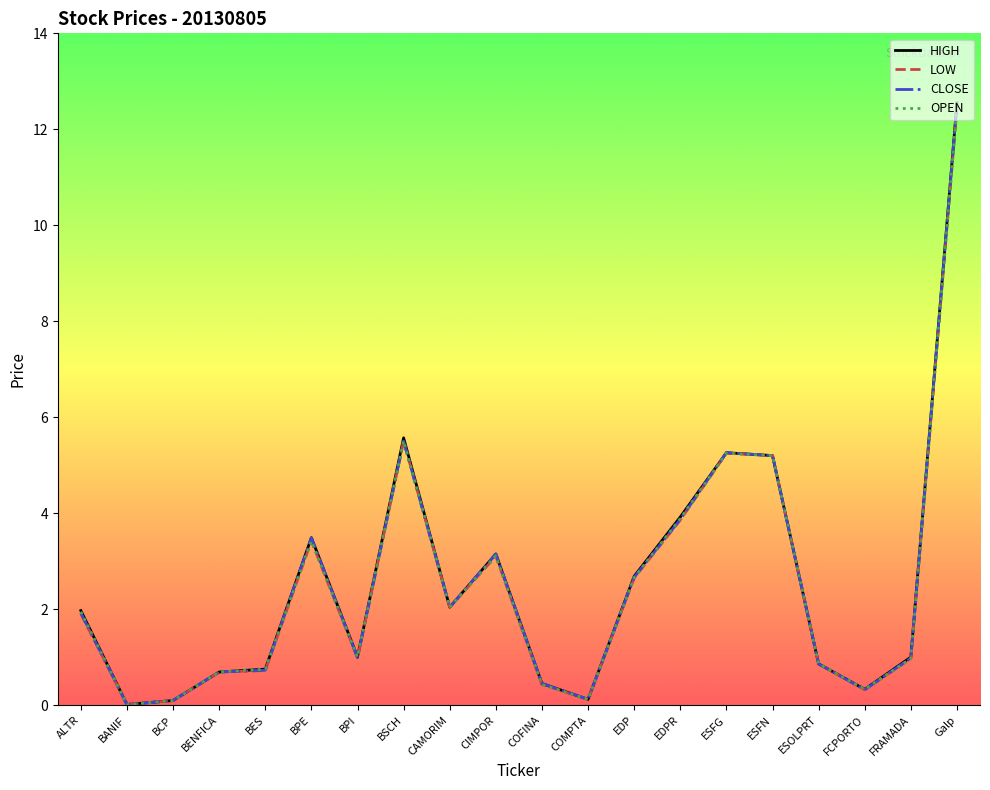

The value of LOW at ALTR is 1.9. True or false?

True